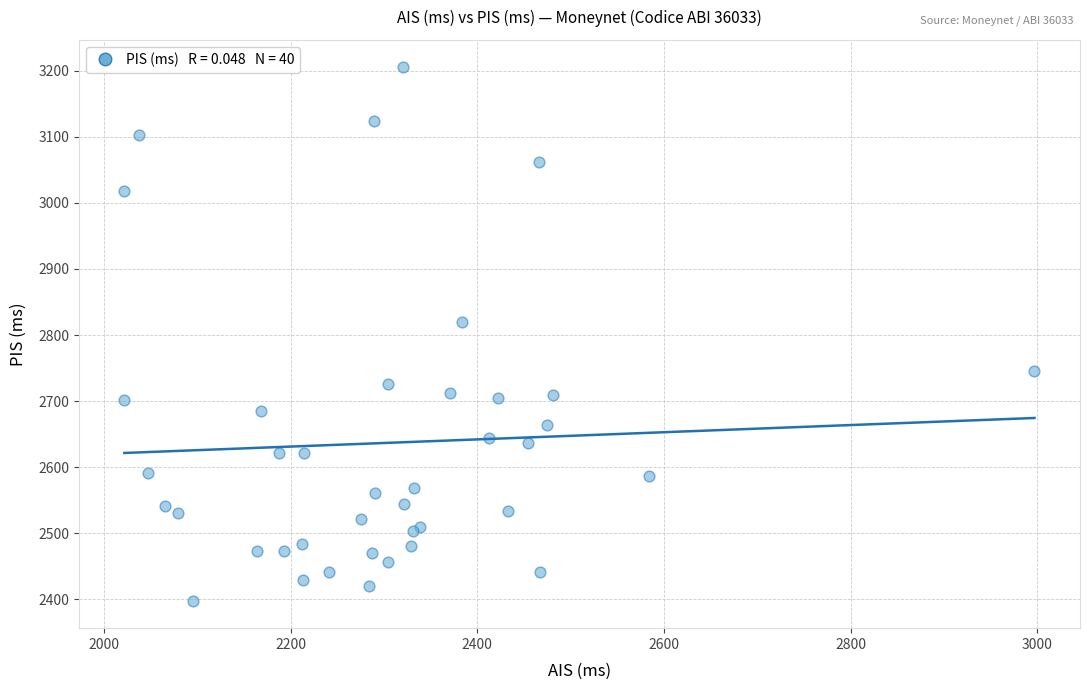

What Y value in the scatter plot is closest to 2801?

2820